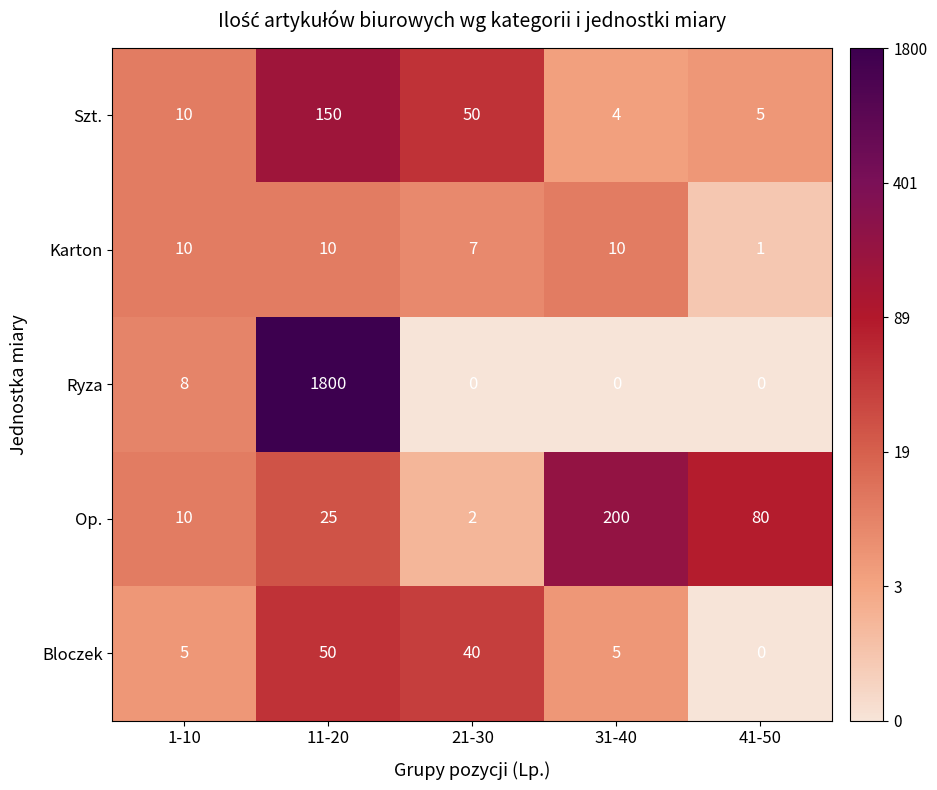

At how many categories does at least one series exceed 3?

5